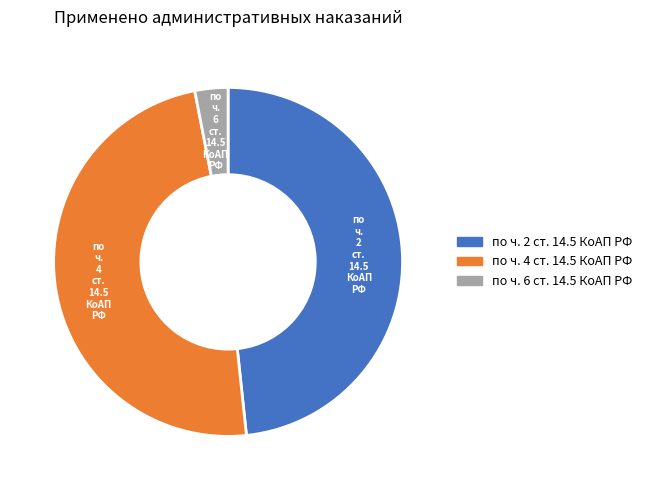

Does по ч. 6 ст. 14.5 КоАП РФ account for over 50% of the chart?

No